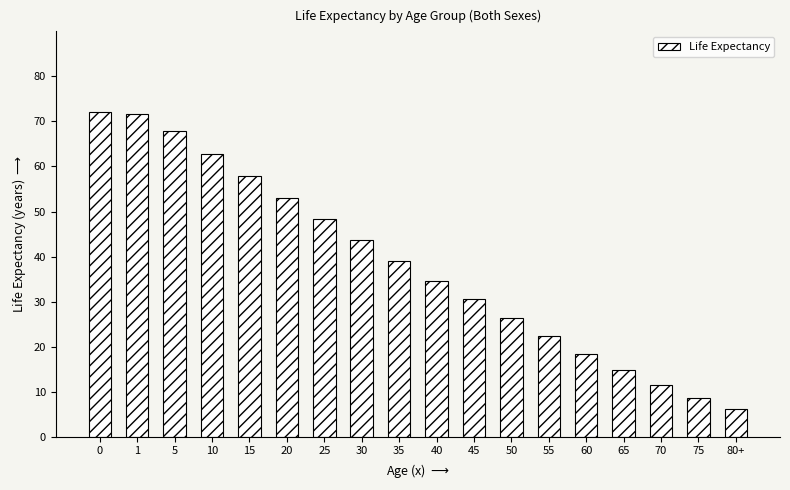

What is the difference between the second highest and second lowest values?

63.1